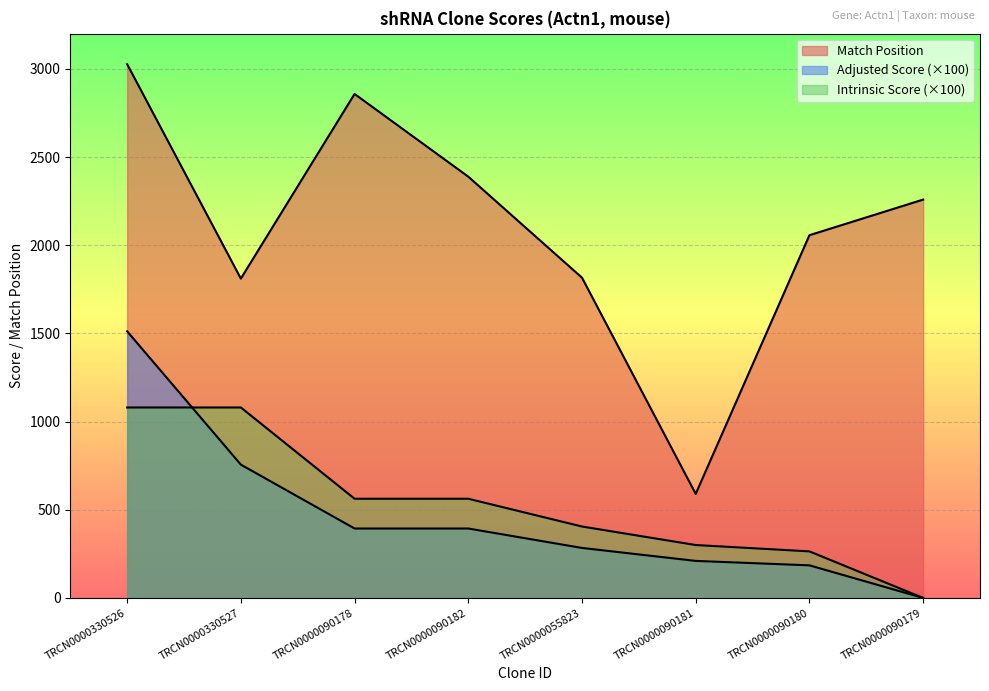

True or false: Intrinsic Score has more than 0 points higher than both neighbors.

False